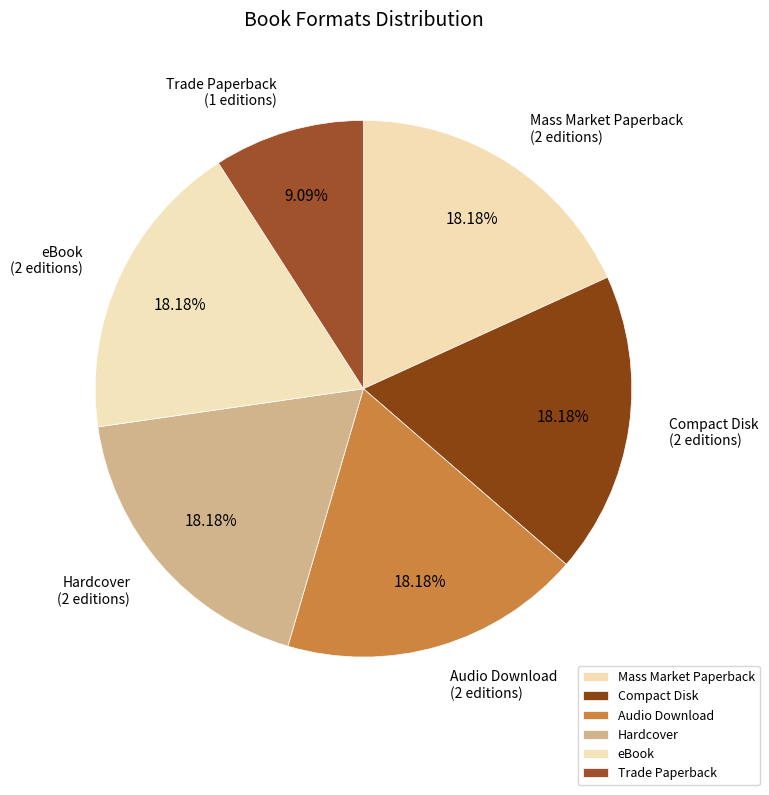

What portion of the pie excludes Mass Market Paperback?

81.8%